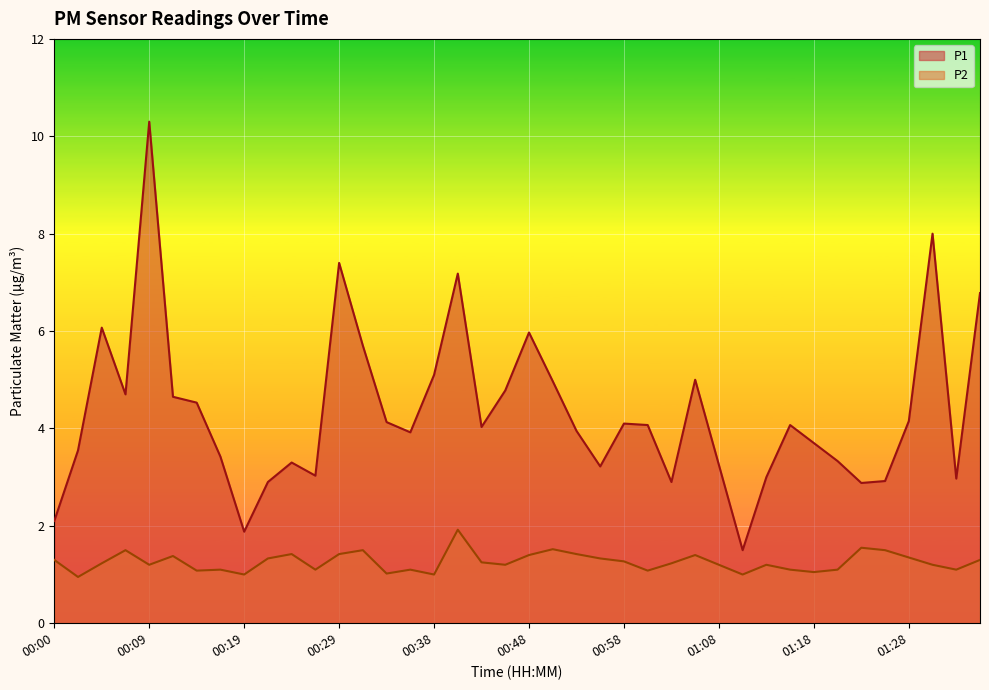

How many lines are shown in the chart?

2